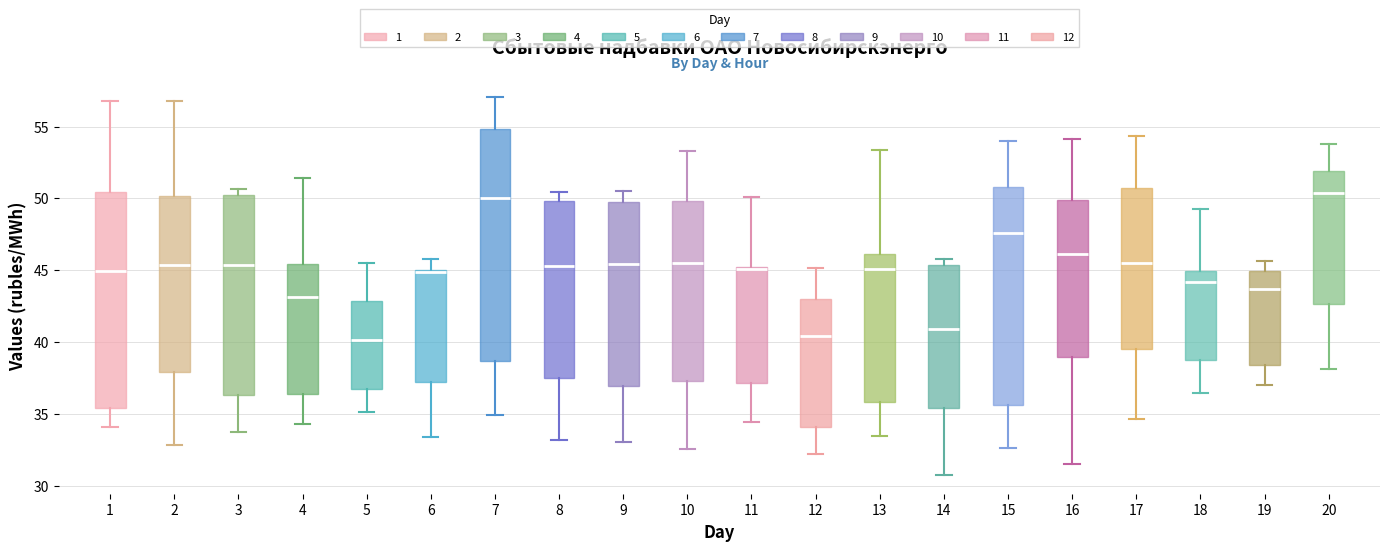

Reading left to right, read every box against the y-axis: the position of its median line, the range the box covers, and the ends of its whiskers. The values are not printed on the chart, so give them approximately, as read against the axis.

1: median 45.0, box 35.5 to 50.5, whiskers 34.0 to 57.0
2: median 45.5, box 38.0 to 50.0, whiskers 33.0 to 57.0
3: median 45.5, box 36.5 to 50.0, whiskers 33.5 to 50.5
4: median 43.0, box 36.5 to 45.5, whiskers 34.5 to 51.5
5: median 40.0, box 36.5 to 43.0, whiskers 35.0 to 45.5
6: median 45.0 (just below the box's upper edge), box 37.0 to 45.0, whiskers 33.5 to 46.0
7: median 50.0, box 38.5 to 55.0, whiskers 35.0 to 57.0
8: median 45.5, box 37.5 to 50.0, whiskers 33.0 to 50.5
9: median 45.5, box 37.0 to 50.0, whiskers 33.0 to 50.5
10: median 45.5, box 37.5 to 50.0, whiskers 32.5 to 53.5
11: median 45.0, box 37.0 to 45.5, whiskers 34.5 to 50.0
12: median 40.5, box 34.0 to 43.0, whiskers 32.0 to 45.0
13: median 45.0, box 36.0 to 46.0, whiskers 33.5 to 53.5
14: median 41.0, box 35.5 to 45.5, whiskers 31.0 to 46.0
15: median 47.5, box 35.5 to 51.0, whiskers 32.5 to 54.0
16: median 46.0, box 39.0 to 50.0, whiskers 31.5 to 54.0
17: median 45.5, box 39.5 to 50.5, whiskers 34.5 to 54.5
18: median 44.0, box 38.5 to 45.0, whiskers 36.5 to 49.5
19: median 43.5, box 38.5 to 45.0, whiskers 37.0 to 45.5
20: median 50.5, box 42.5 to 52.0, whiskers 38.0 to 54.0